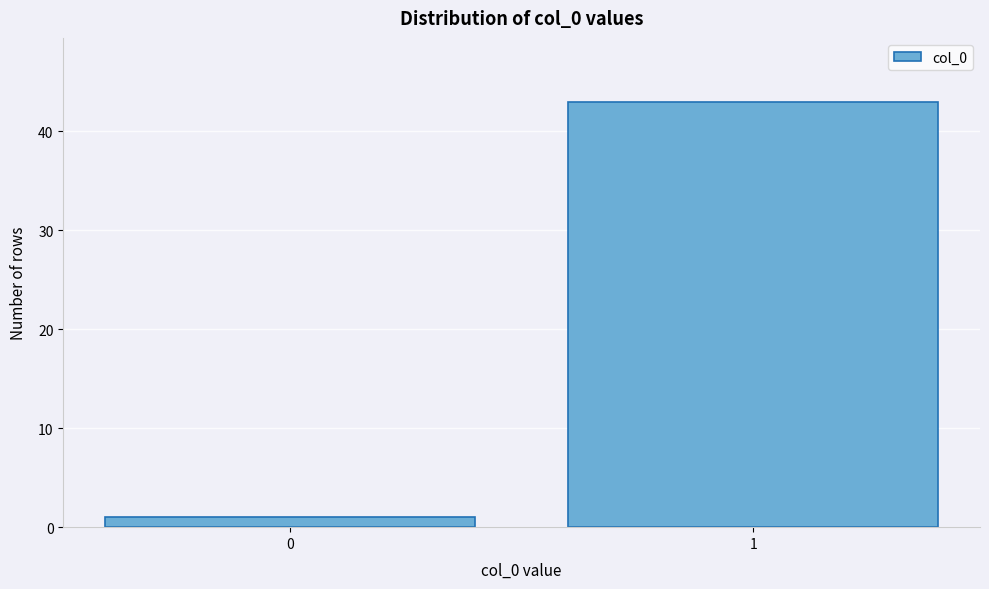

Reading left to right, transcribe all the data shown in this chart.

1	43